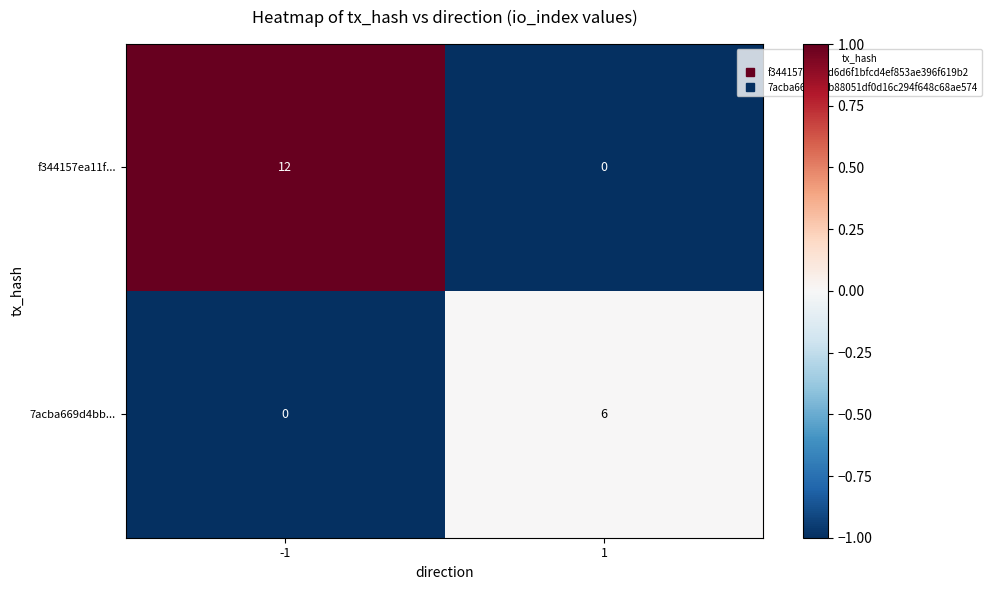

Which series has the largest range (max minus min)?

f344157ea11f...